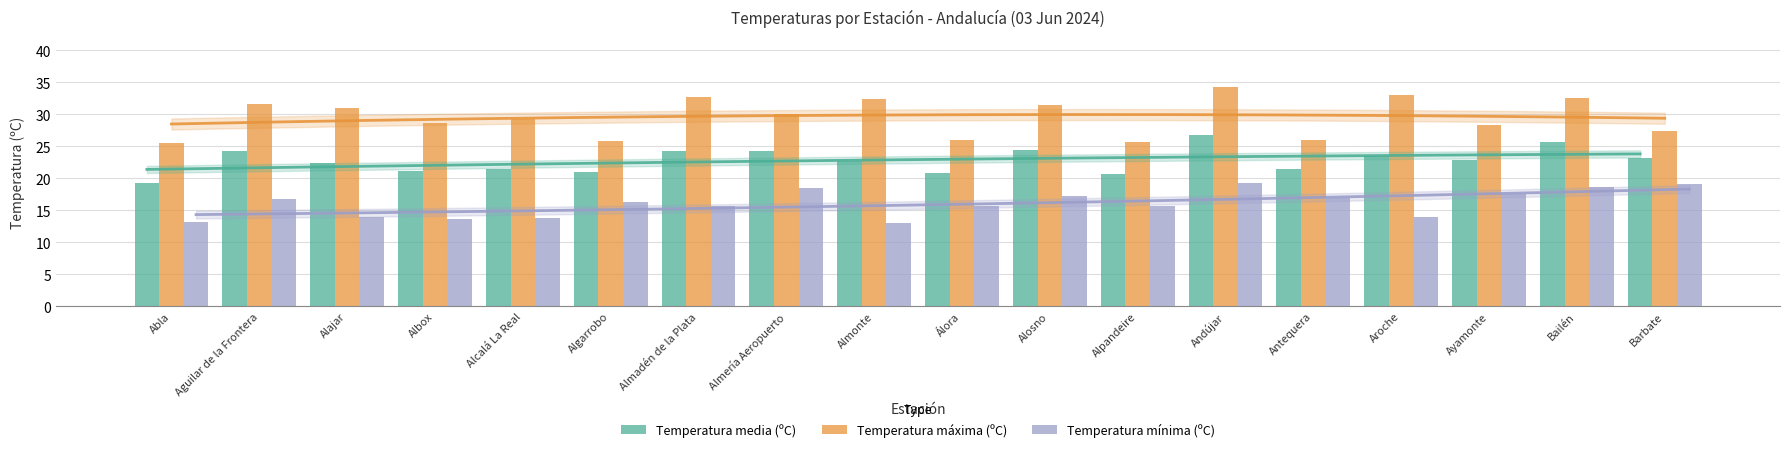

Rank the series at Antequera from highest to lowest value.

Temperatura máxima (ºC), Temperatura media (ºC), Temperatura mínima (ºC)